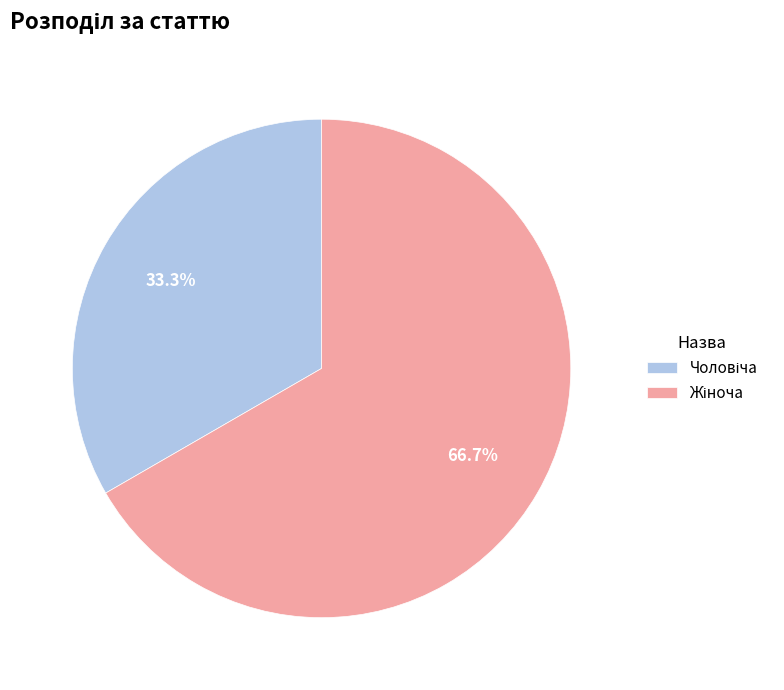

To the nearest percent, what is the difference between the largest and smallest slice percentages?

33%